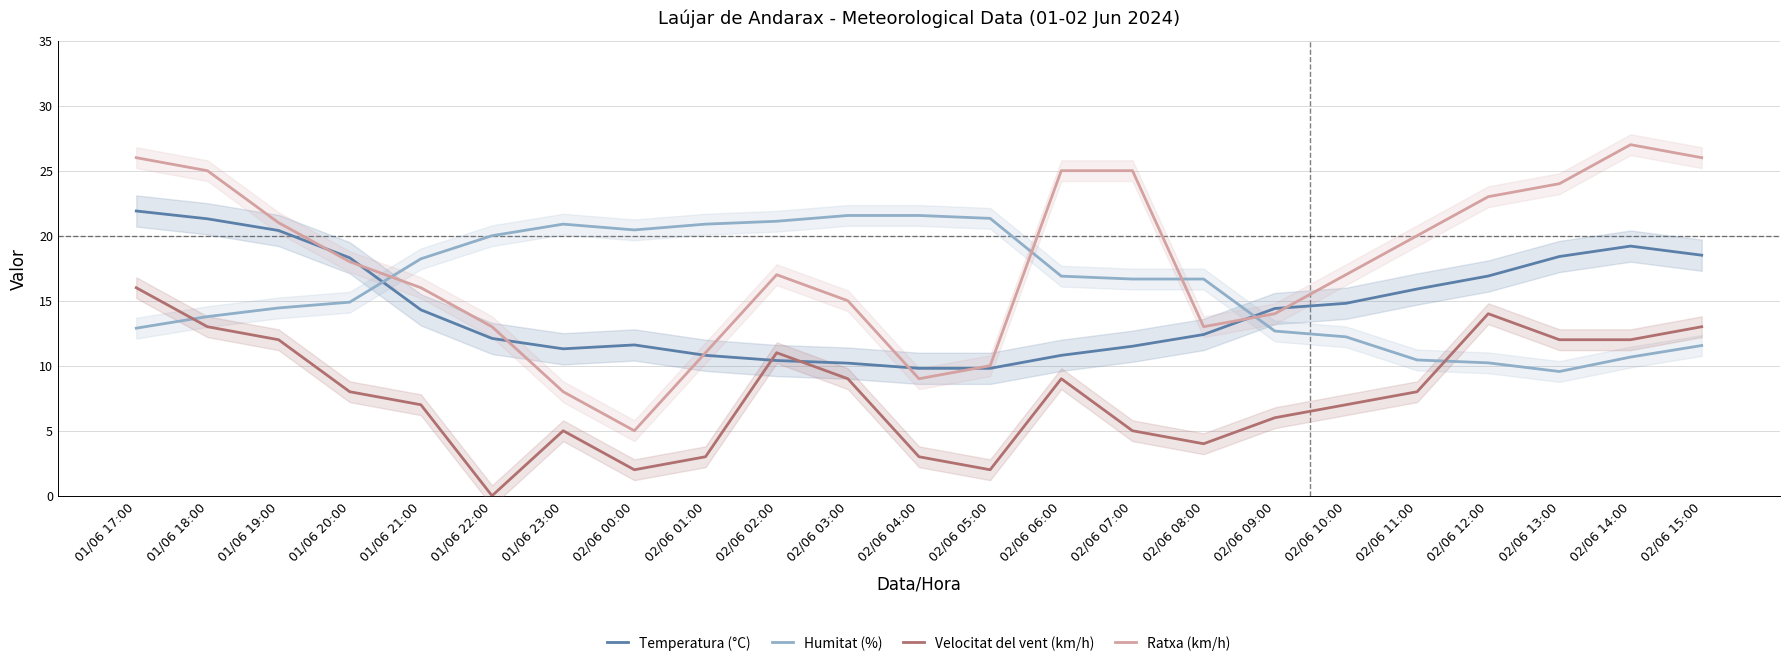

Where do Velocitat del vent (km/h) and Humitat (%) first cross each other?

01/06 17:00 and 01/06 18:00